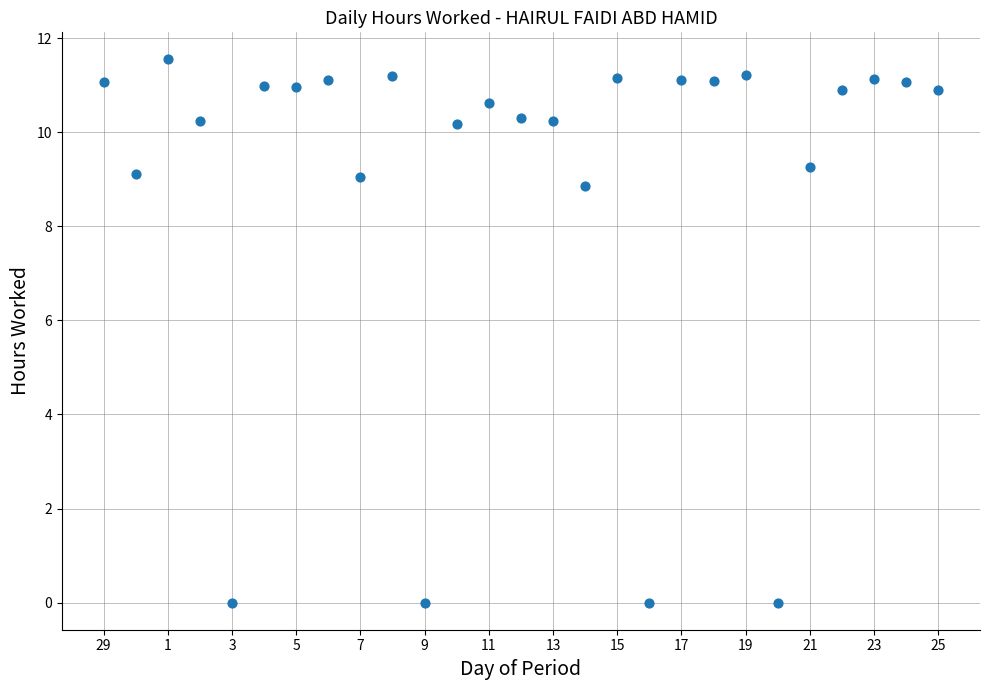

What Y value in the scatter plot is closest to 5?

8.9